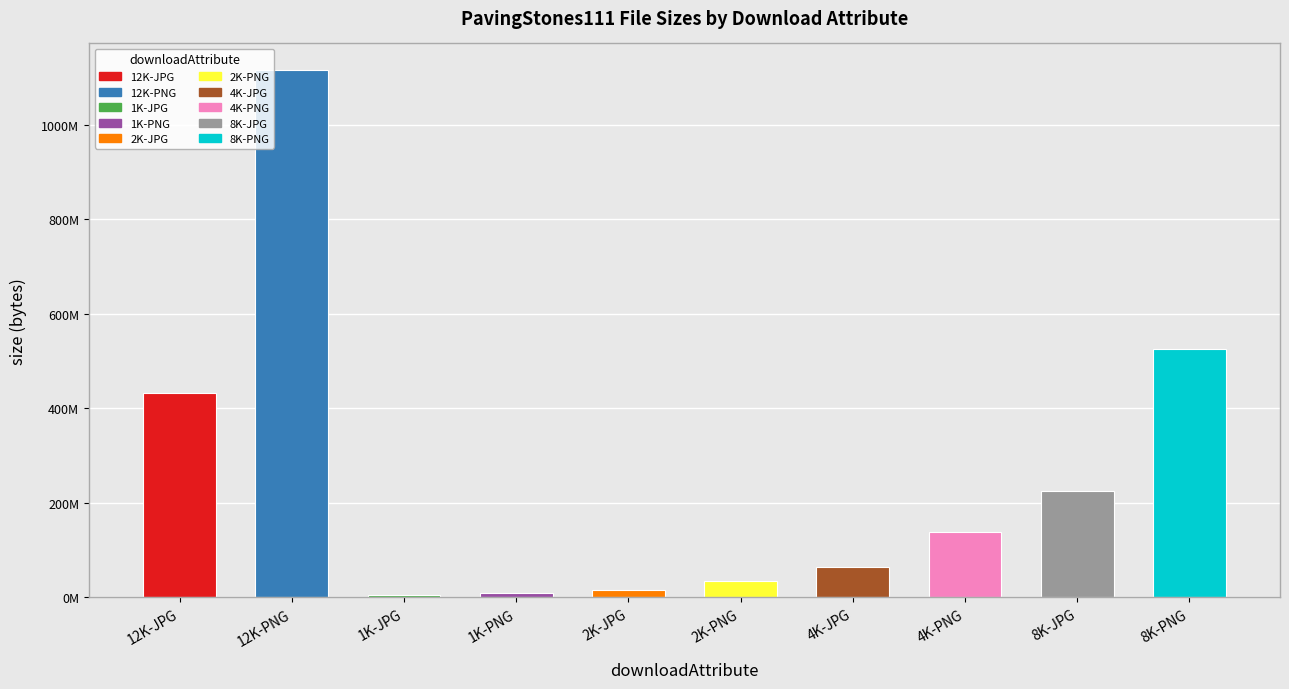

Which has a higher value, 1K-JPG or 1K-PNG?

1K-PNG